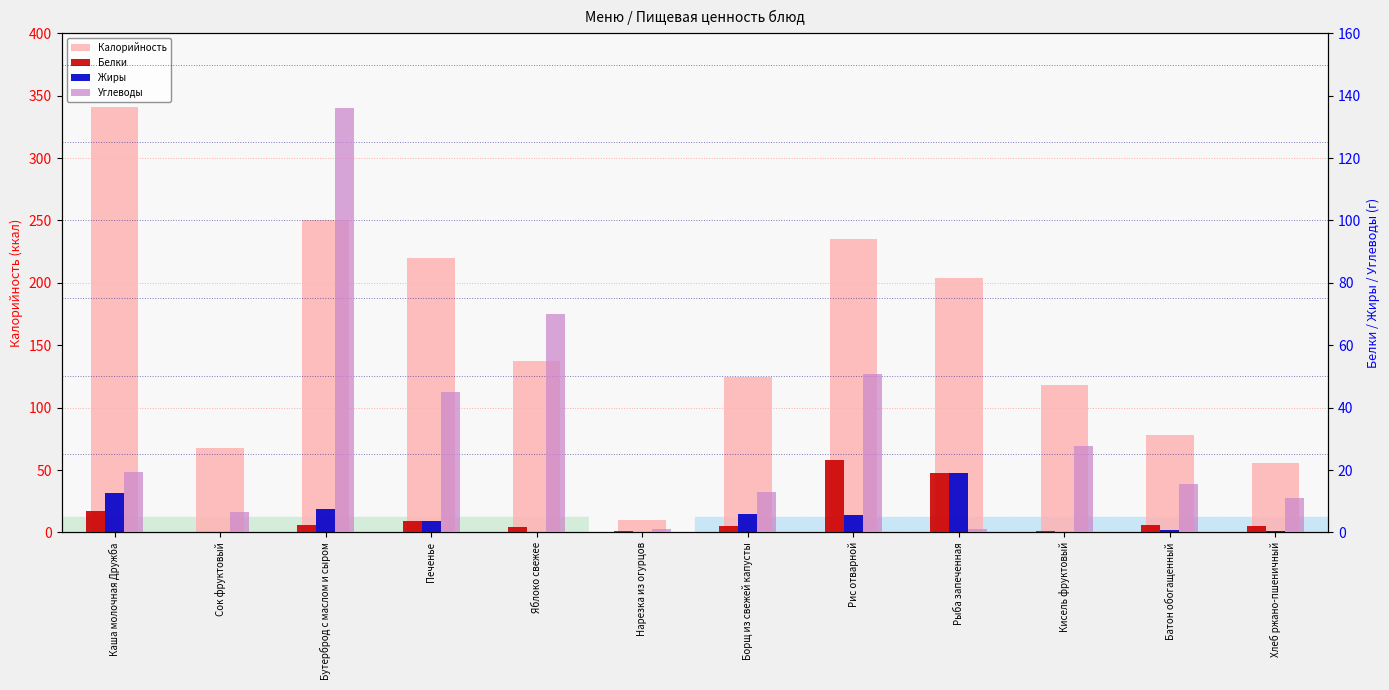

Reading right to left, list all the values displayed in this chart.

Калорийность: 56.0	78.0	118.0	204.0	235.5	124.6	10.0	137.0	219.6	250.0	68.0	340.9
Белки: 2.2	2.3	0.4	18.9	23.2	2.2	0.5	1.6	3.5	2.5	0.2	6.9
Жиры: 0.4	0.9	0.0	19.1	5.4	5.9	0.1	0.0	3.5	7.5	0.0	12.7
Углеводы: 10.9	15.5	27.8	1.1	50.8	13.1	1.0	70.0	45.0	136.0	6.4	19.3